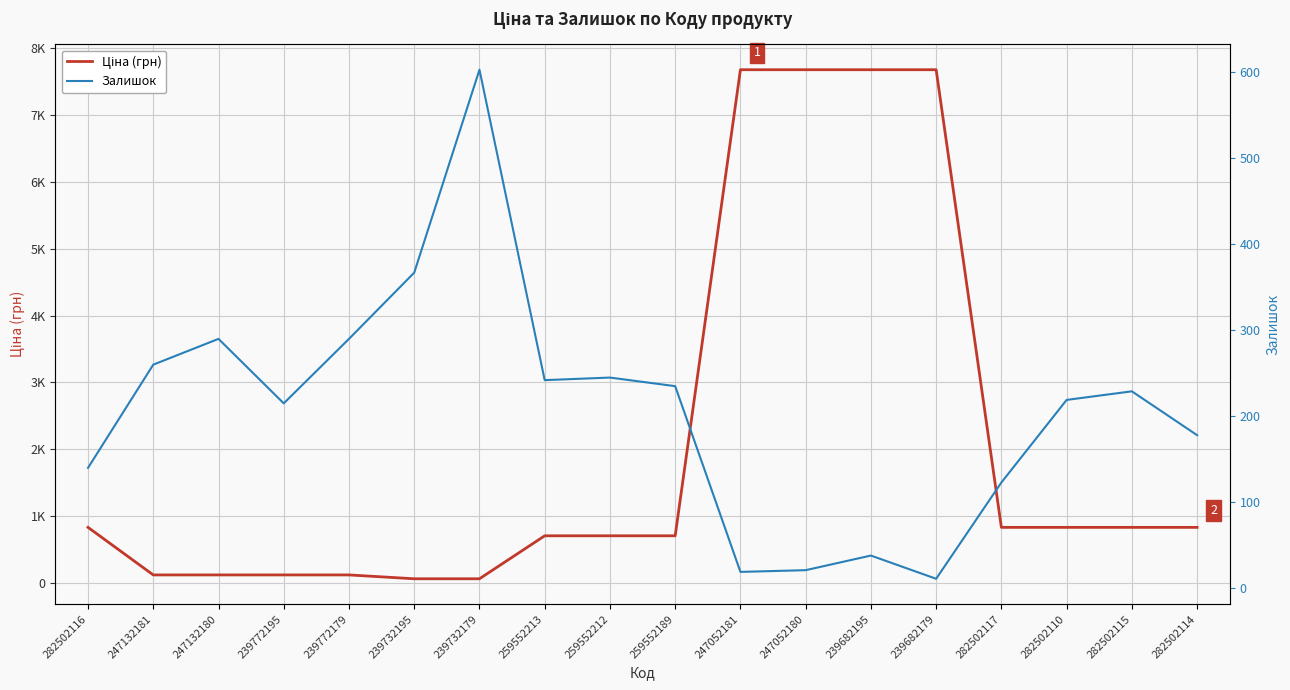

At which label does Залишок reach its minimum?

239682179